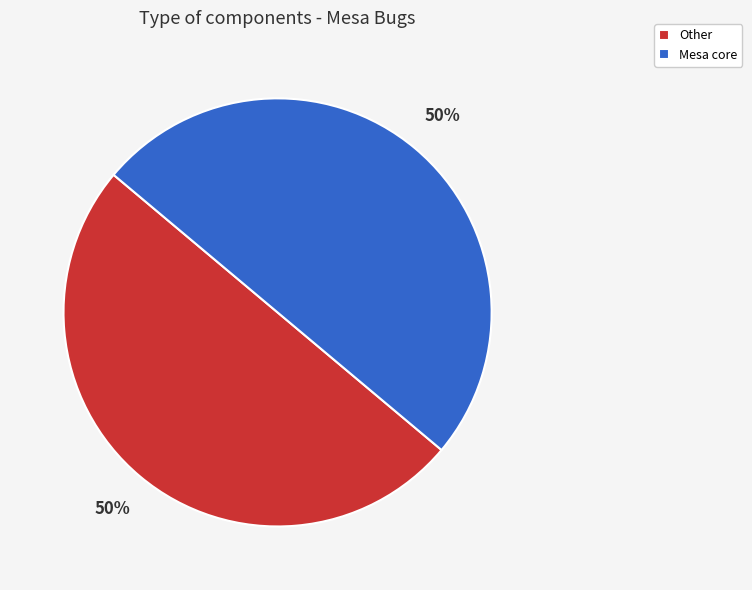

The Mesa core slice represents 56% of the pie. True or false?

False